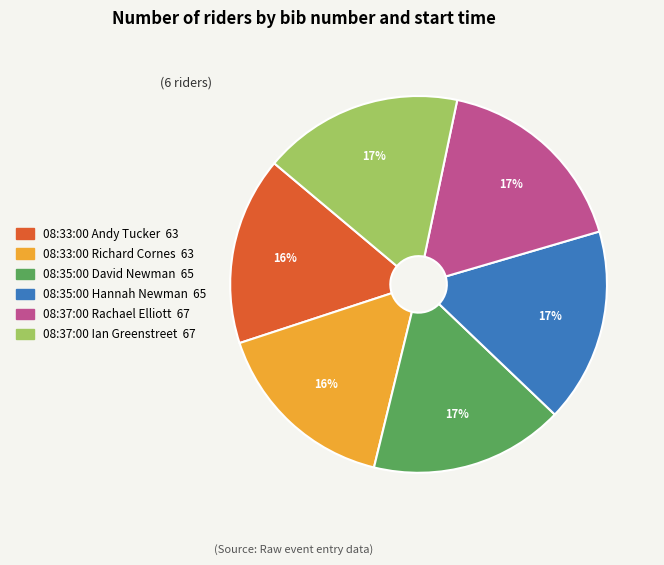

Is 08:33:00 Andy Tucker the majority of the pie?

No